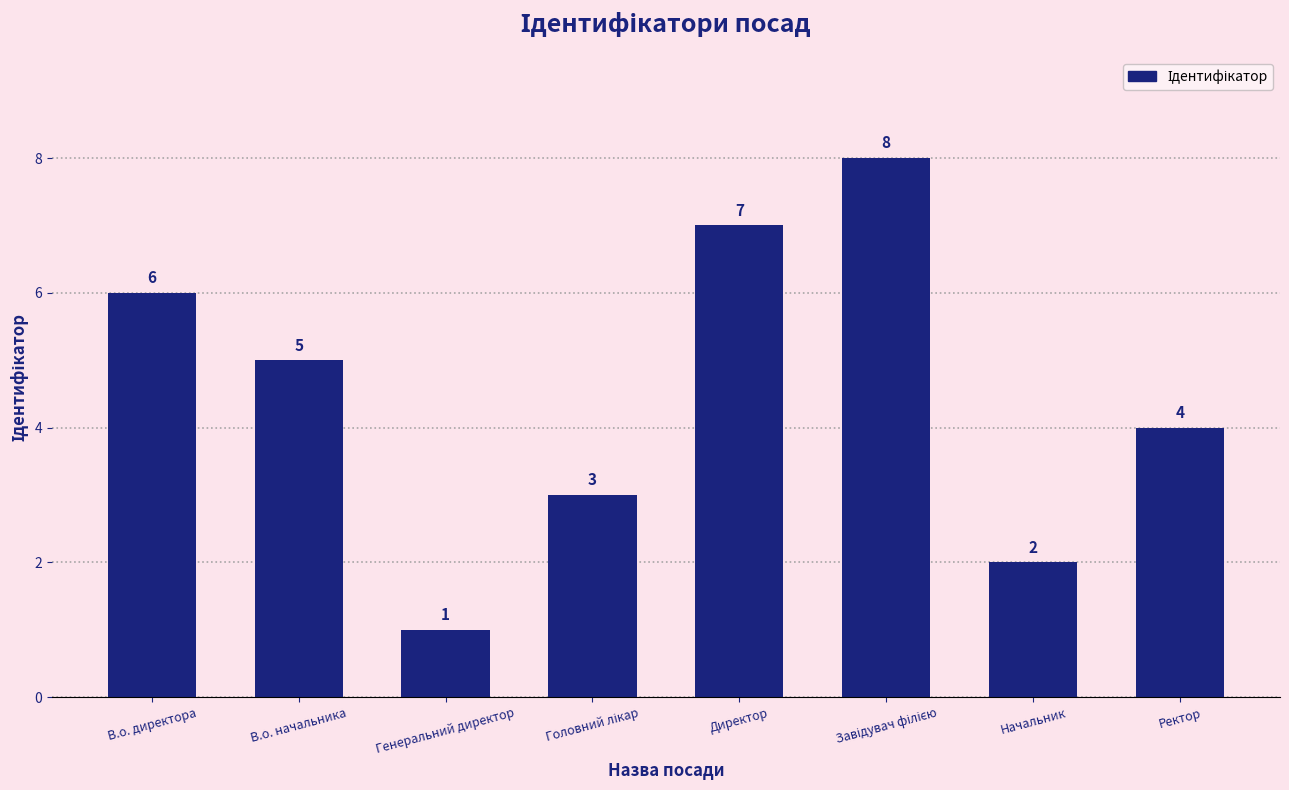

Reading left to right, what are all the values shown in this chart?

6	5	1	3	7	8	2	4